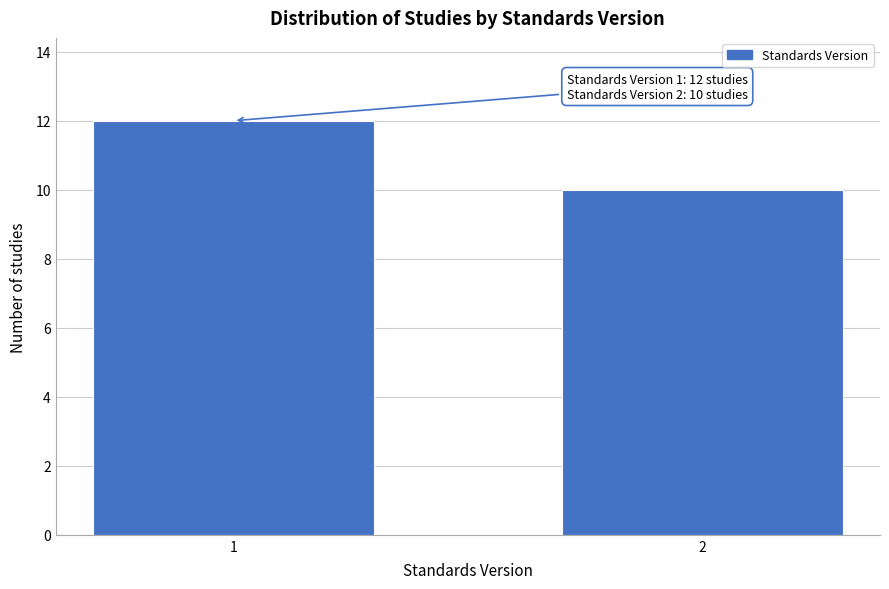

Reading left to right, what are all the values shown in this chart?

12	10